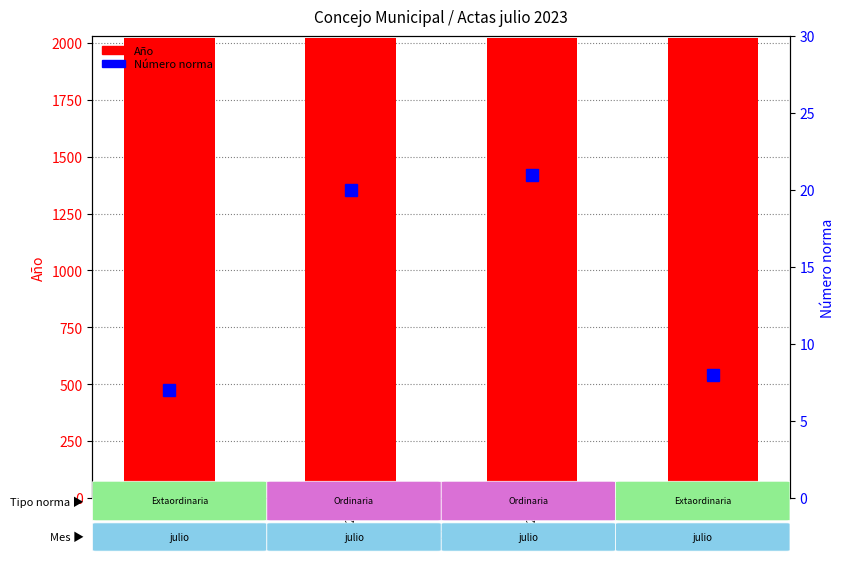

What is the label of the 2nd bar from the left?

20